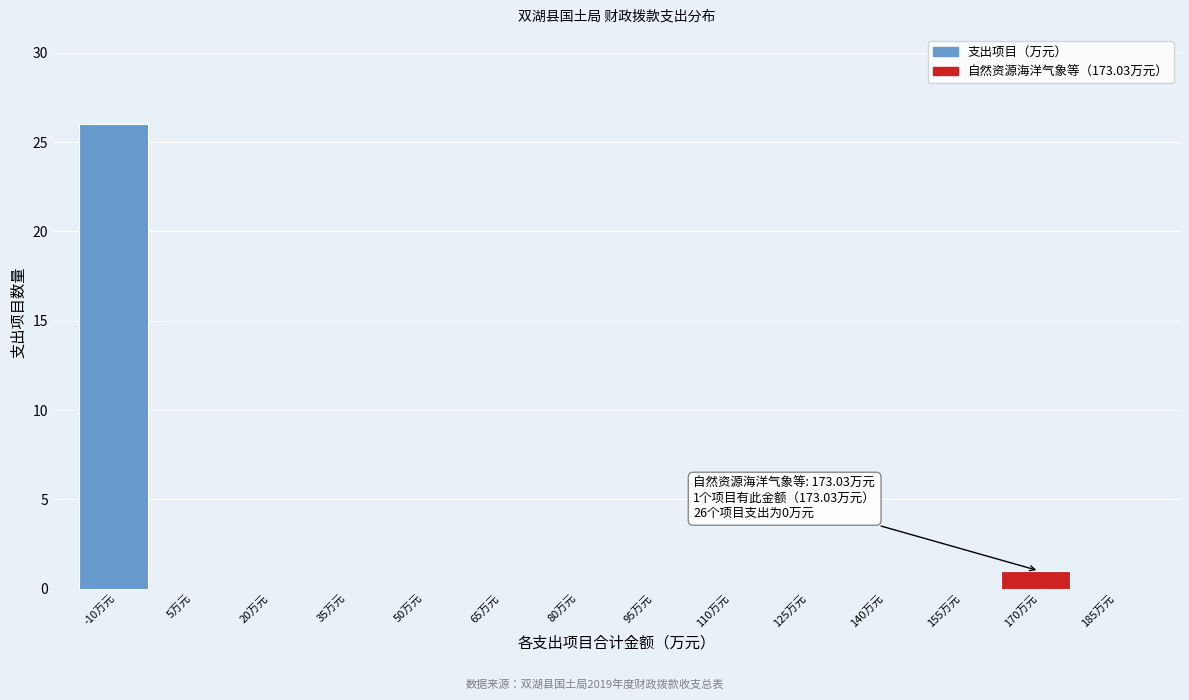

Reading right to left, extract all data points from this chart.

185万元=0	170万元=1	155万元=0	140万元=0	125万元=0	110万元=0	95万元=0	80万元=0	65万元=0	50万元=0	35万元=0	20万元=0	5万元=0	-10万元=26